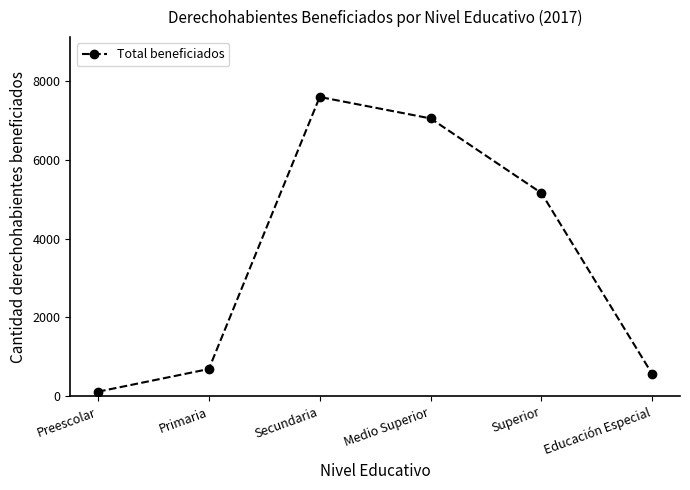

Between Superior and Secundaria, which is larger?

Secundaria